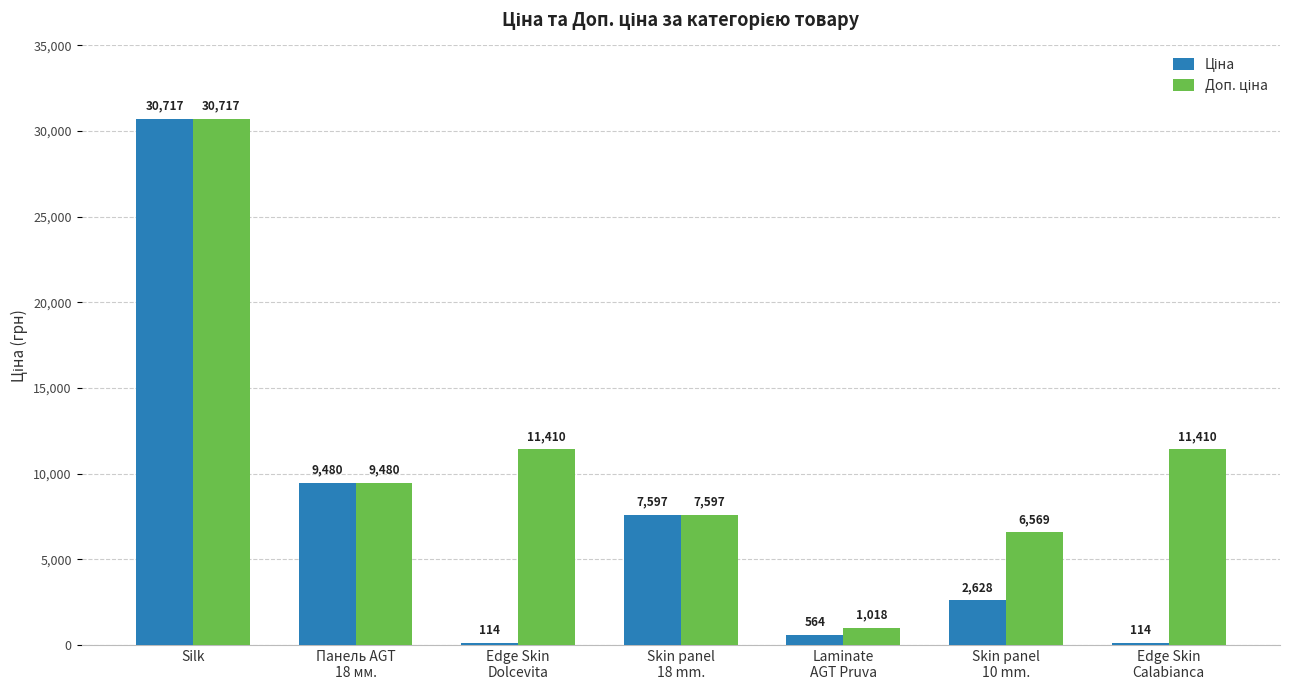

Which category has the highest value across all series?

Silk